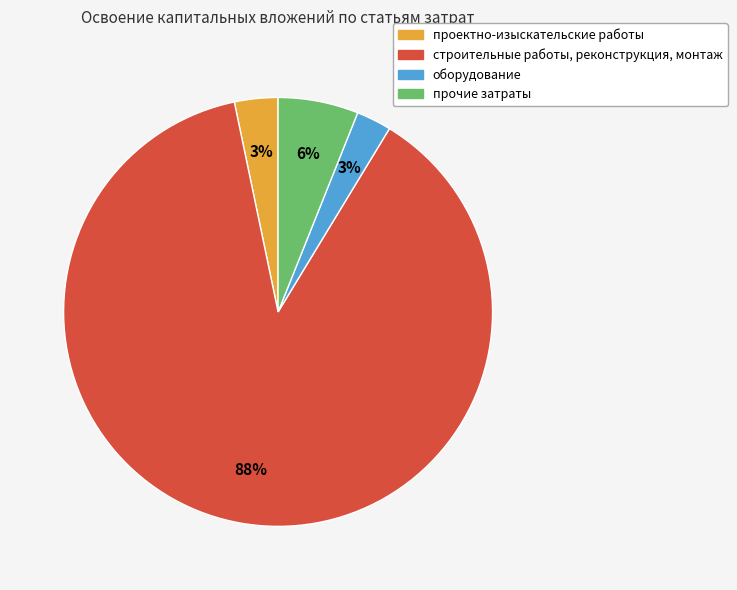

True or false: проектно-изыскательские работы accounts for 3% of the total.

True